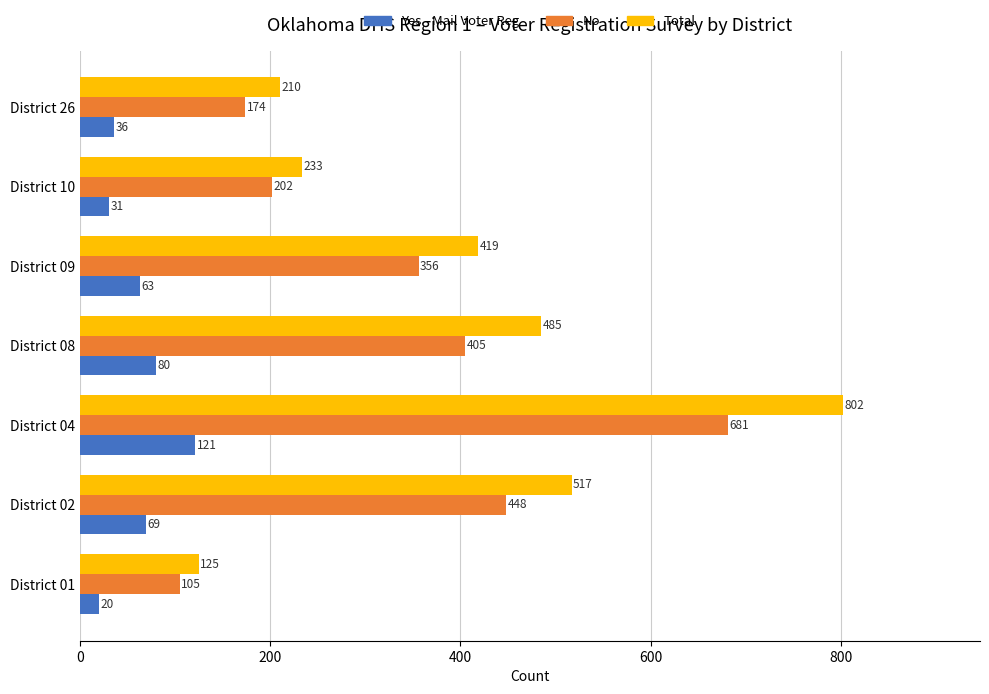

What is the highest value of the Total series?

802